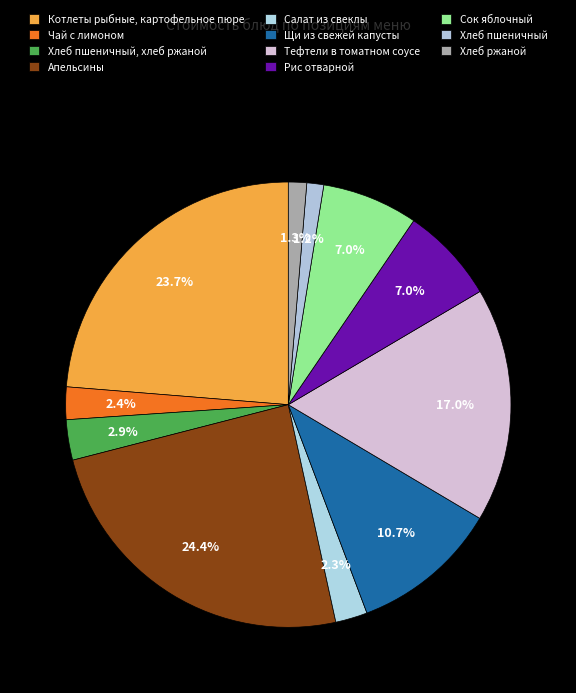

What is the largest slice in the pie chart?

Апельсины